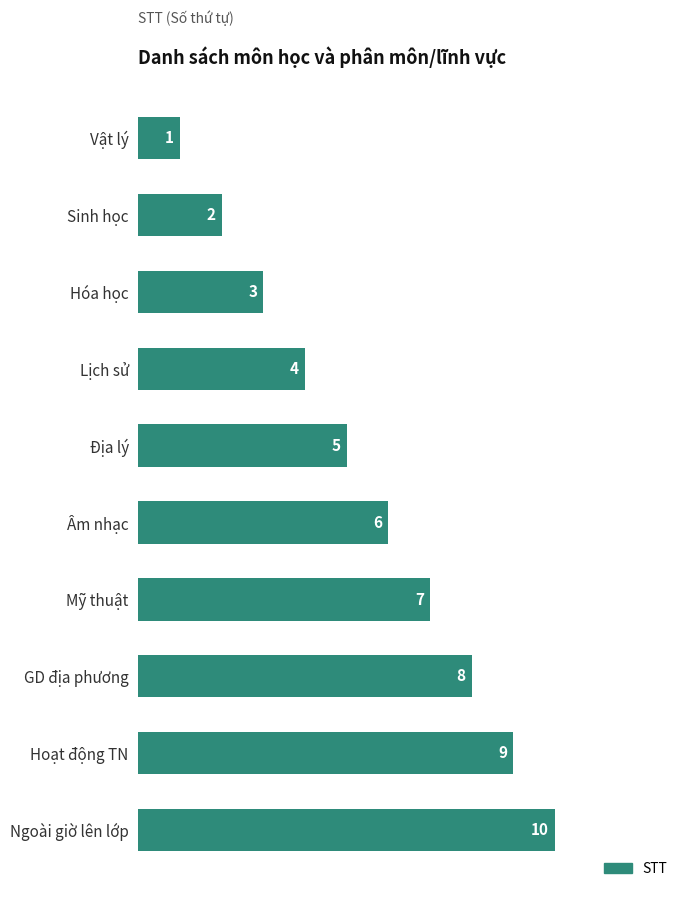

Count the number of data series in this chart.

1